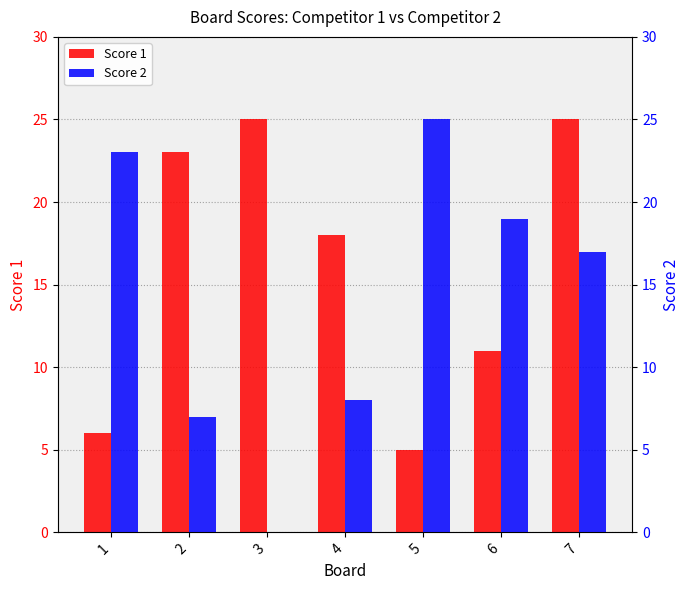

Between 4 and 3, which is larger?

3